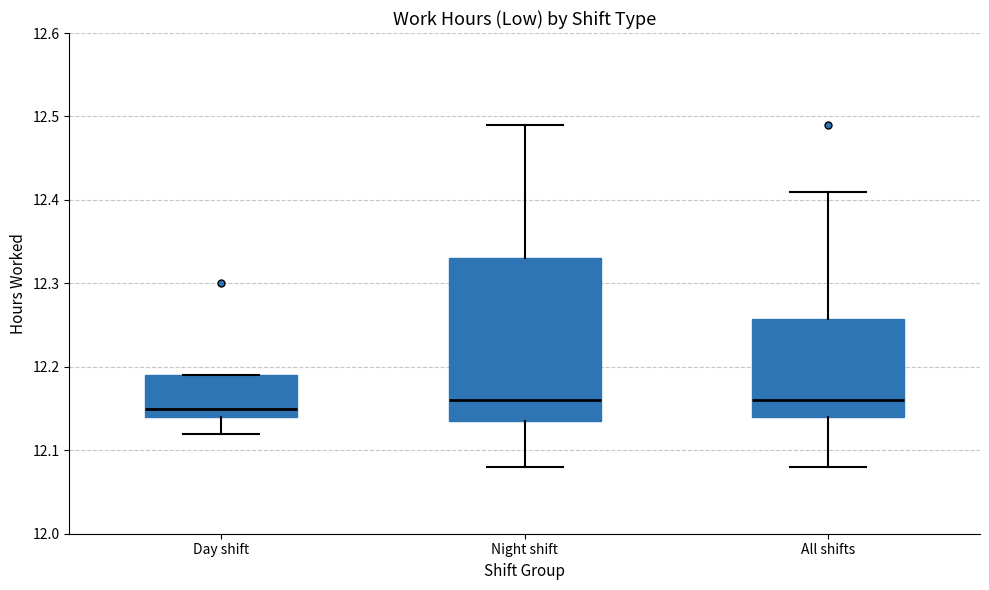

Where does the lower whisker of the box for All shifts end on the y-axis? The values are not printed on the chart, so give them approximately, as read against the axis.

12.08